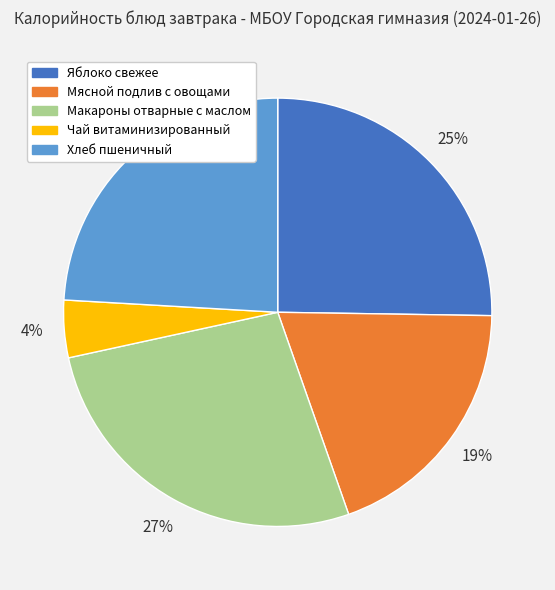

What percentage is the Чай витаминизированный slice, to the nearest percent?

4%